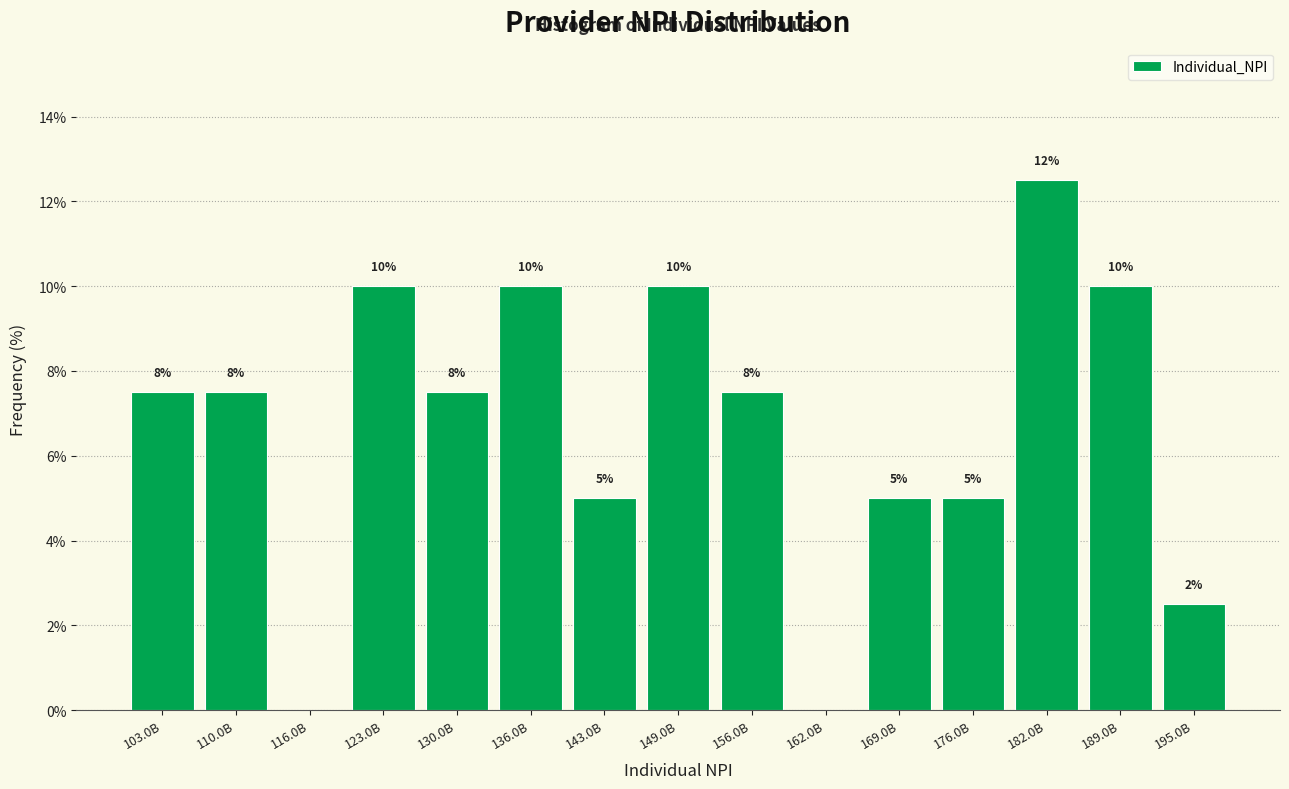

The value at 176.0B is 8.1. True or false?

False